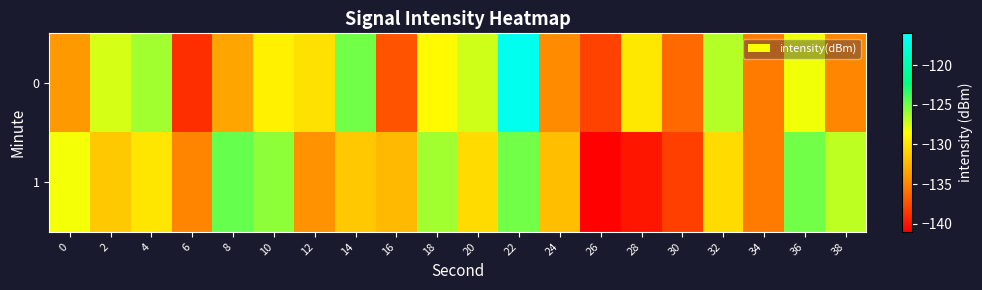

What is the total value across all series at 4?

-256.0